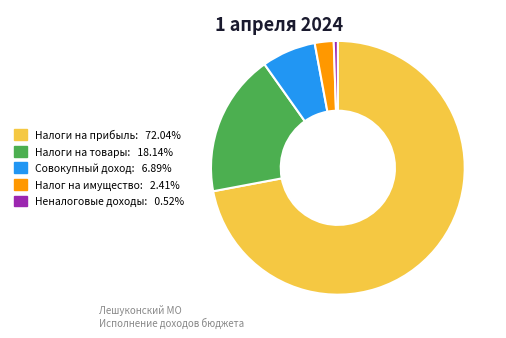

Is there a majority slice in this chart?

Yes